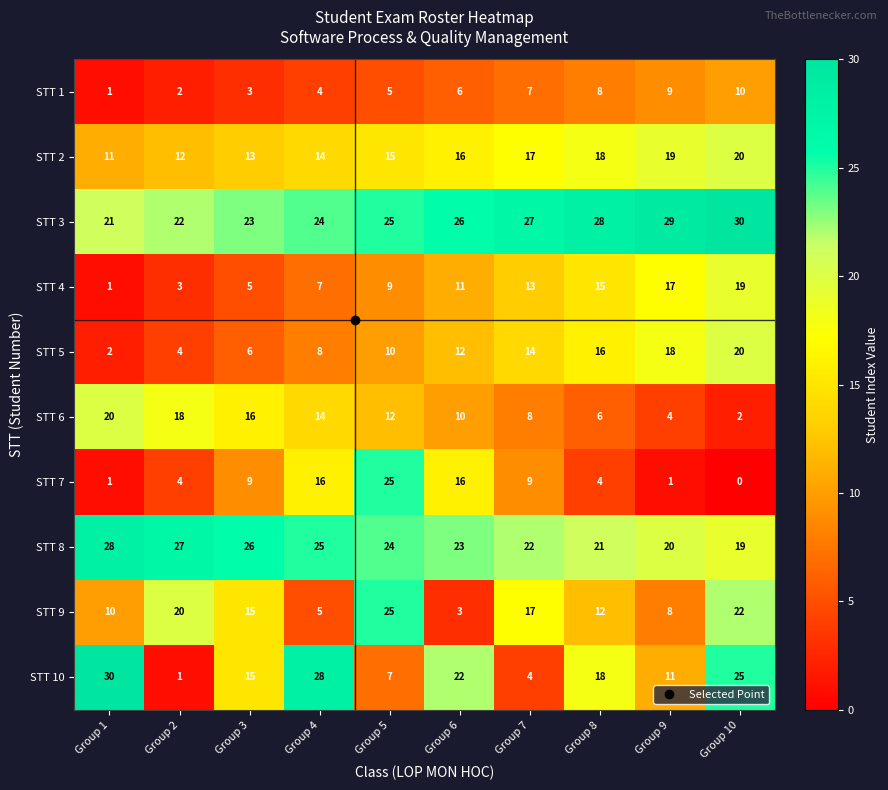

What is the spread (max minus min) of values at Group 4?

24